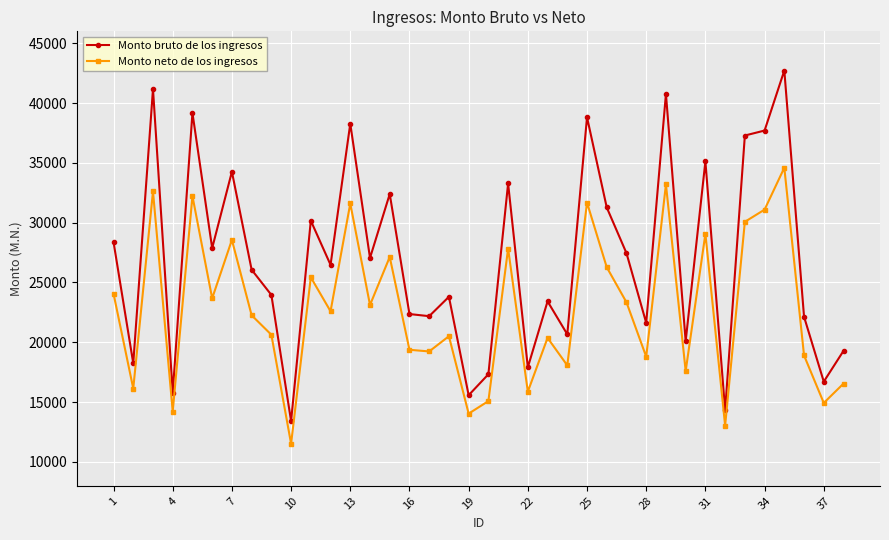

Which series has the largest total across all categories?

Monto bruto de los ingresos